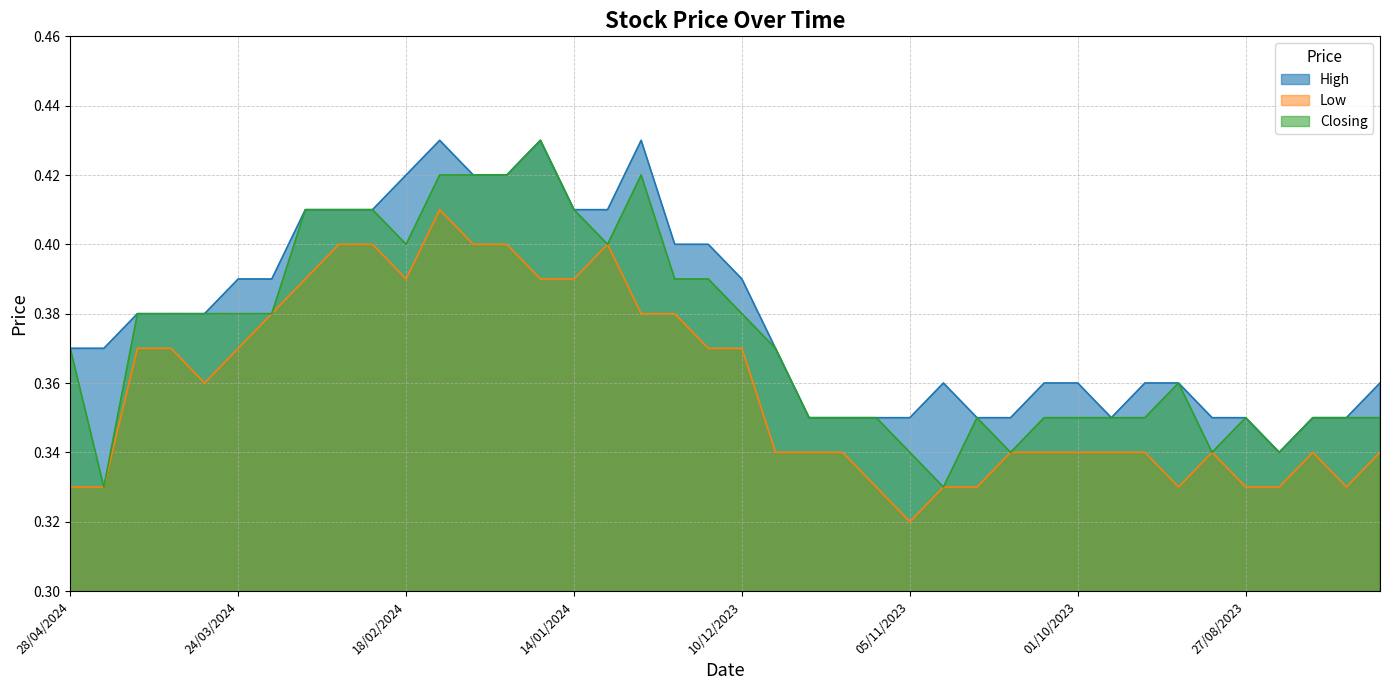

What value does the Low series have at 14/04/2024?

0.4